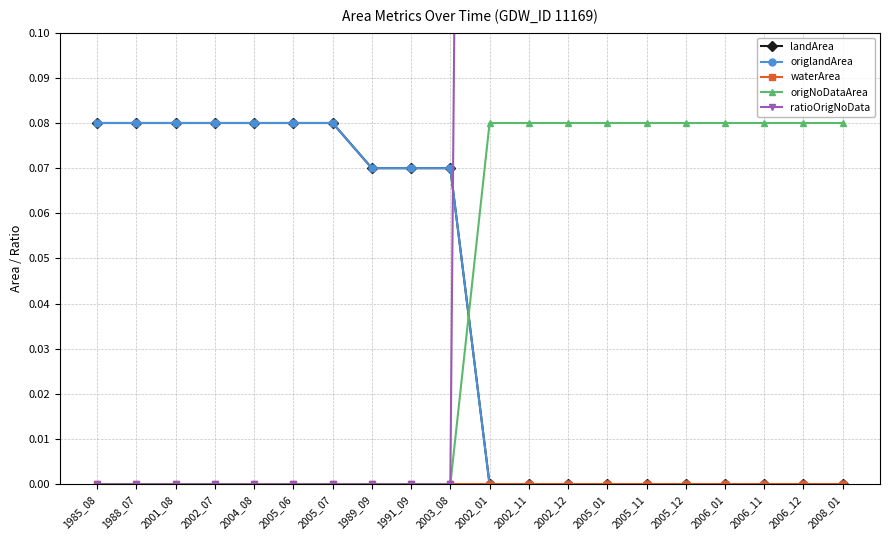

Is this an area chart (filled region under the line)?

No